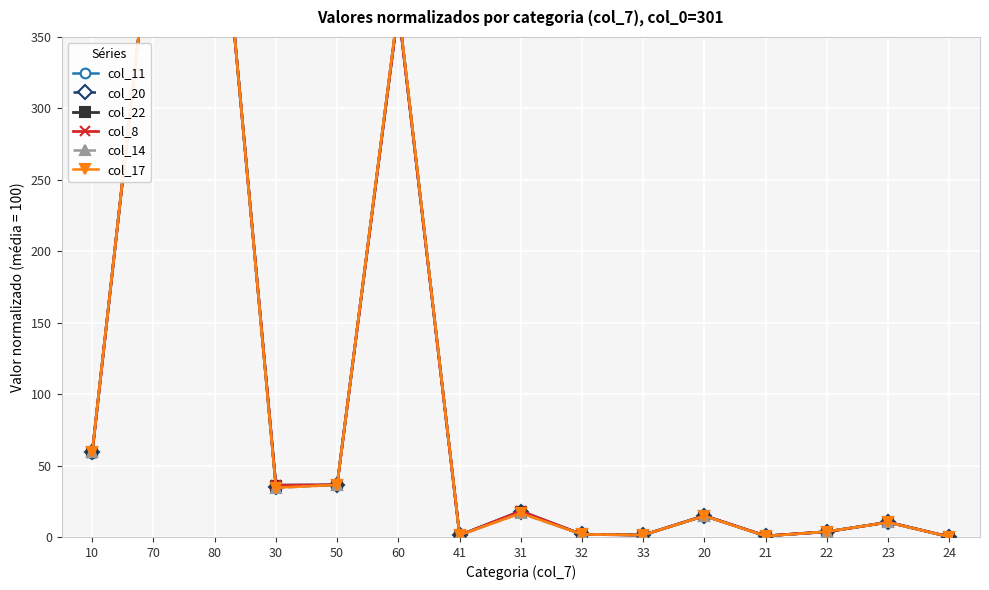

What are all the series names shown in the legend?

col_11, col_20, col_22, col_8, col_14, col_17